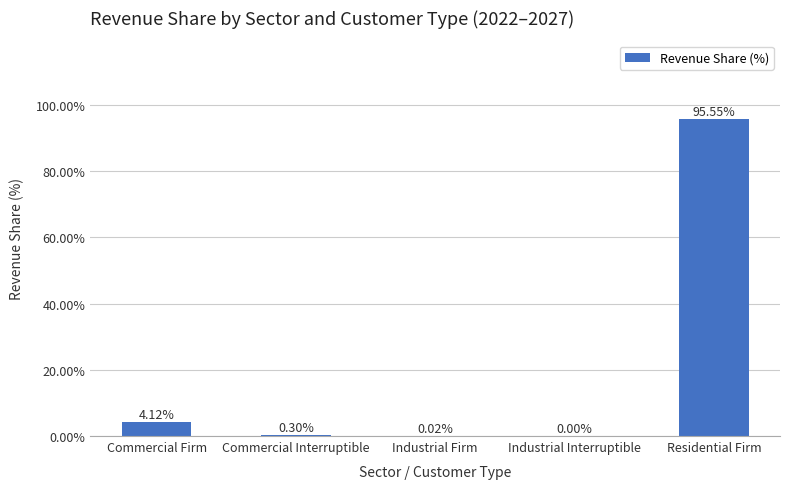

Which has a higher value, Residential Firm or Commercial Firm?

Residential Firm